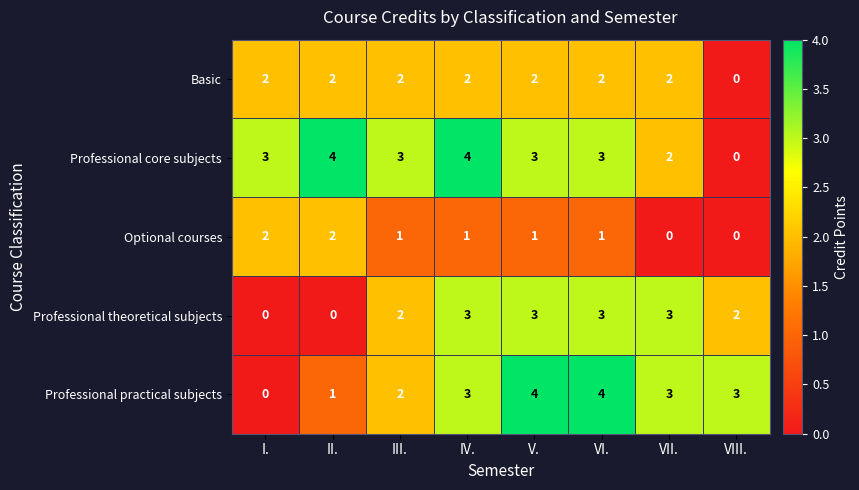

The value of Basic at VII. is 2. True or false?

True